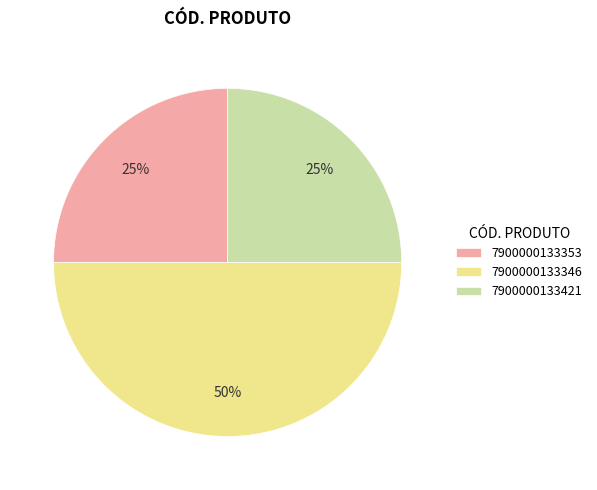

Approximately how many times larger is the value at 7900000133421 compared to 7900000133346?

0.5